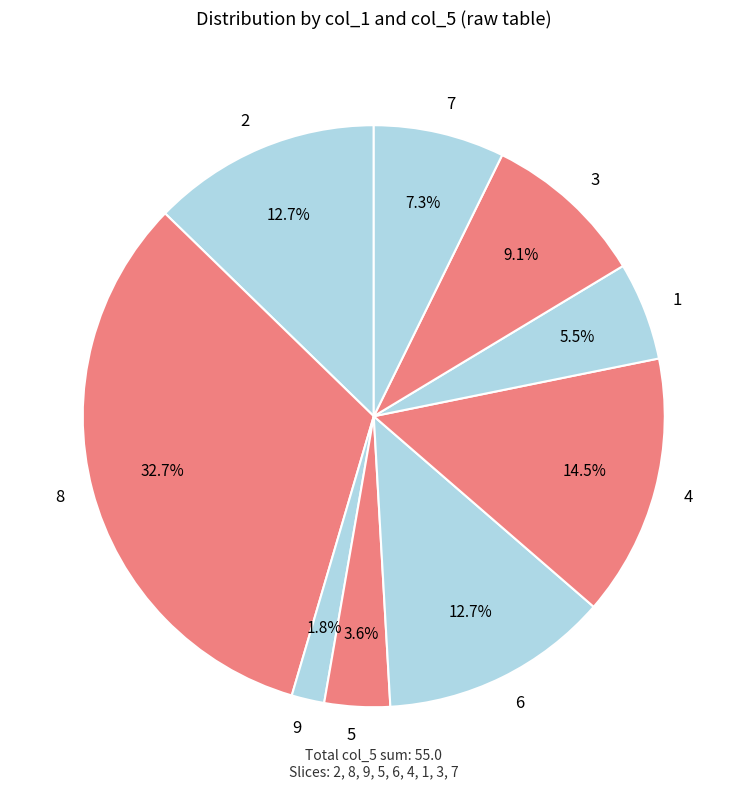

What is the ratio of the value at 5 to the value at 3?

0.4